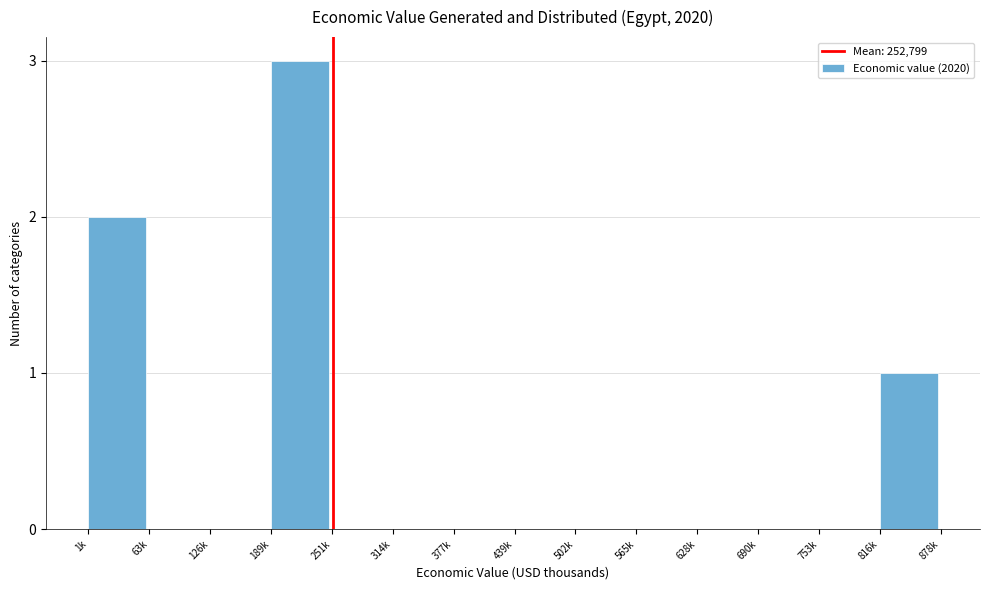

Reading left to right, extract all data points from this chart.

1k=2	63k=0	126k=0	189k=3	251k=0	314k=0	377k=0	439k=0	502k=0	565k=0	628k=0	690k=0	753k=0	816k=1